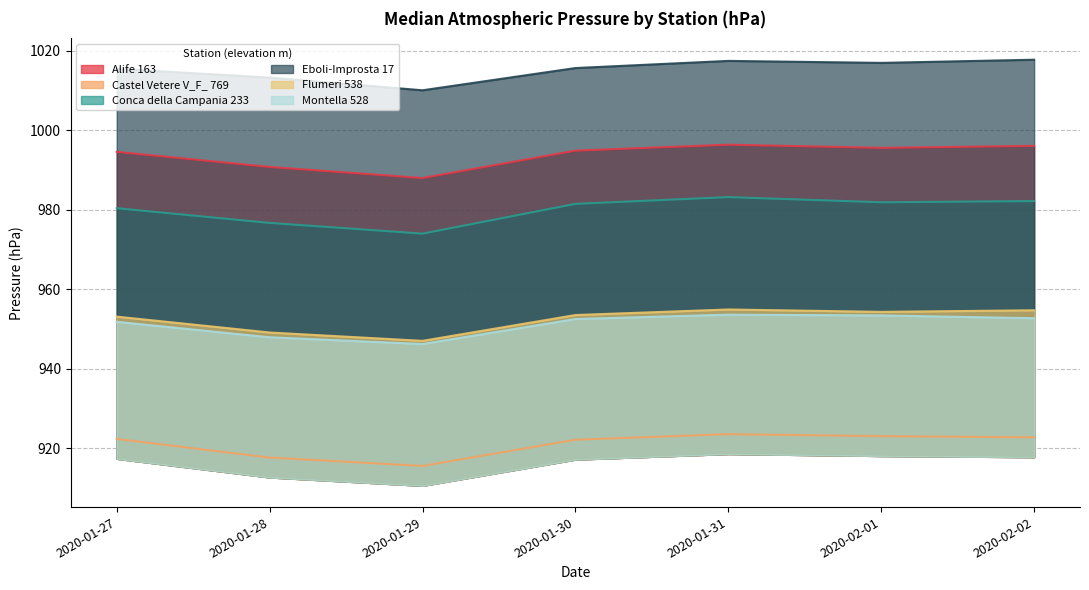

What is the highest value of the Montella 528 series?

953.6